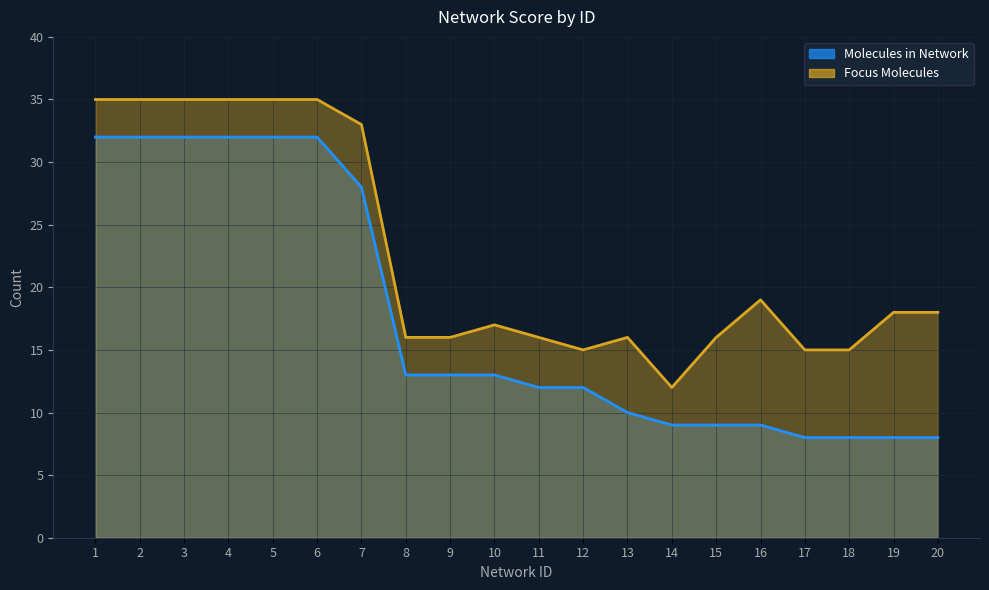

What is the value of the Focus Molecules point at the 17th from the left?

15